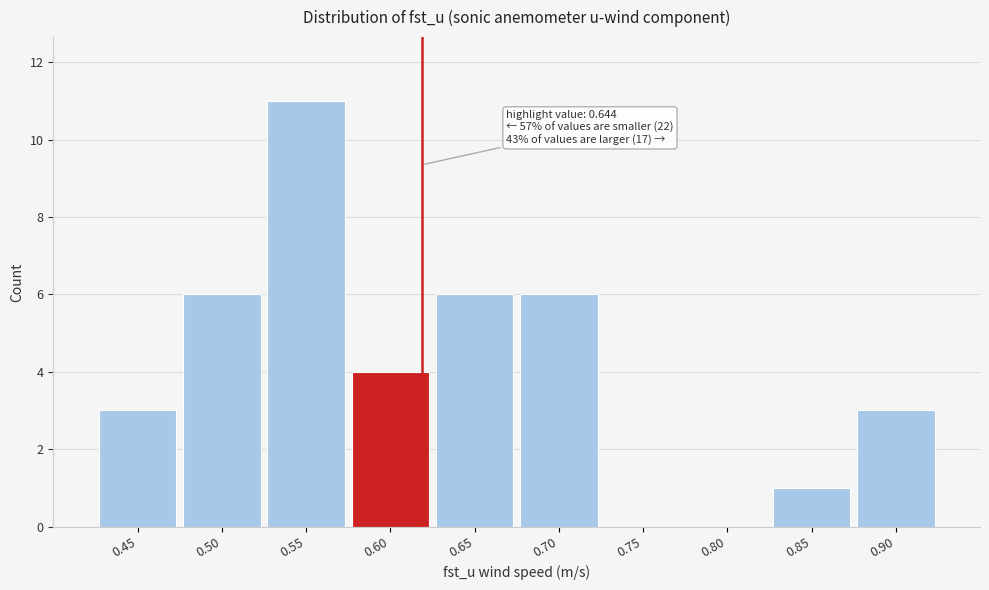

Reading left to right, extract all data points from this chart.

0.45=3	0.50=6	0.55=11	0.60=4	0.65=6	0.70=6	0.75=0	0.80=0	0.85=1	0.90=3